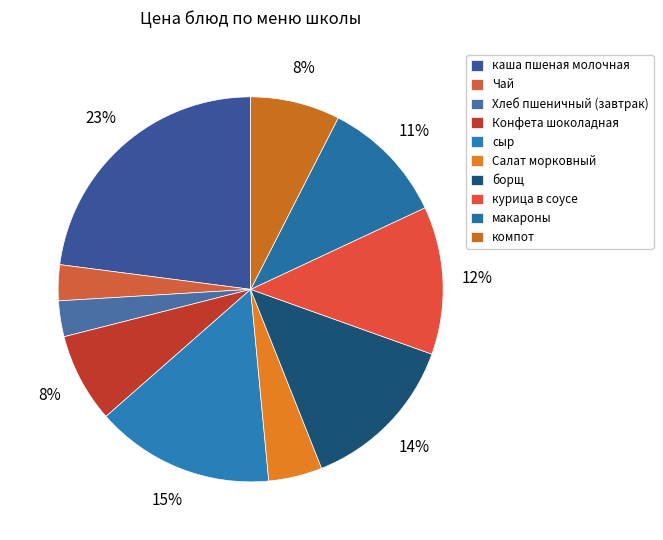

Is it true that Салат морковный is 5% of the pie?

True